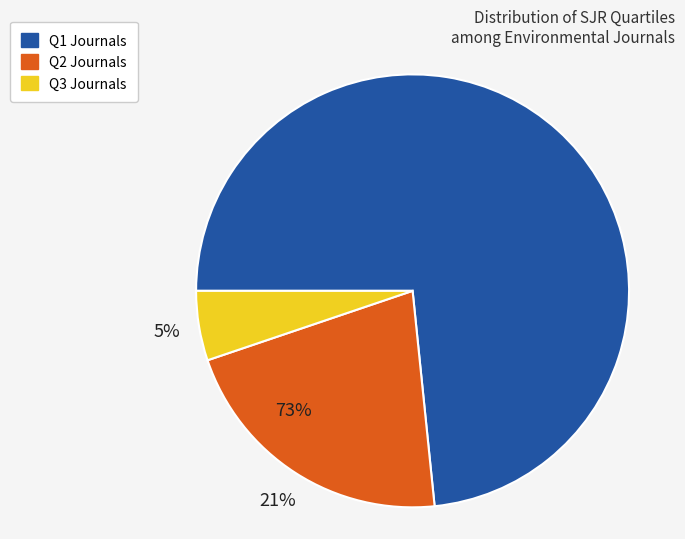

The Q1 slice represents 83% of the pie. True or false?

False